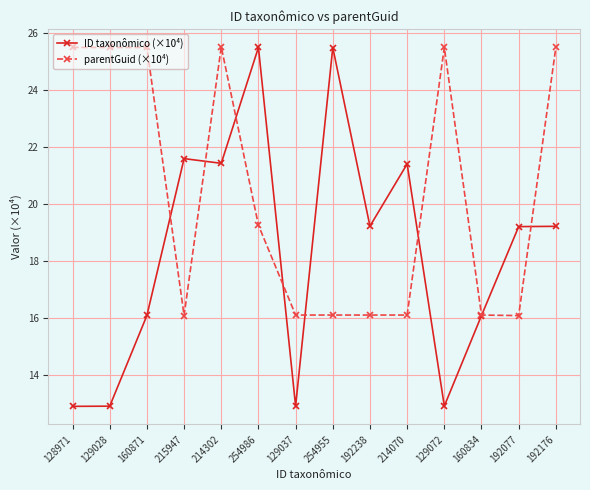

Reading left to right, list all the values displayed in this chart.

ID taxonômico (×10⁴): 12.9	12.9	16.1	21.6	21.4	25.5	12.9	25.5	19.2	21.4	12.9	16.1	19.2	19.2
parentGuid (×10⁴): 25.5	25.5	25.5	16.1	25.5	19.3	16.1	16.1	16.1	16.1	25.5	16.1	16.1	25.5